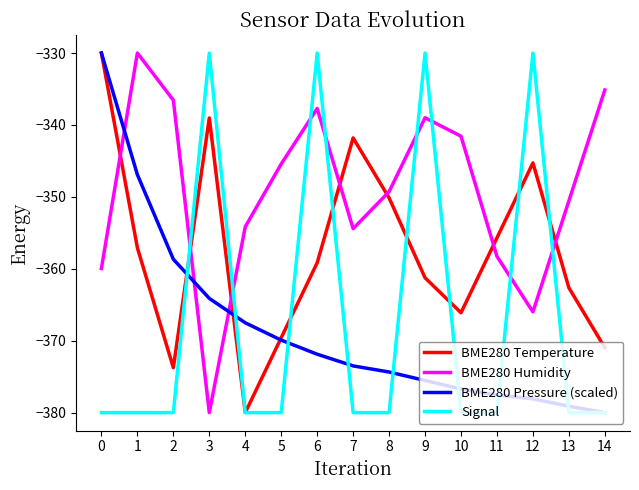

What are all the series names shown in the legend?

BME280 Temperature, BME280 Humidity, BME280 Pressure (scaled), Signal